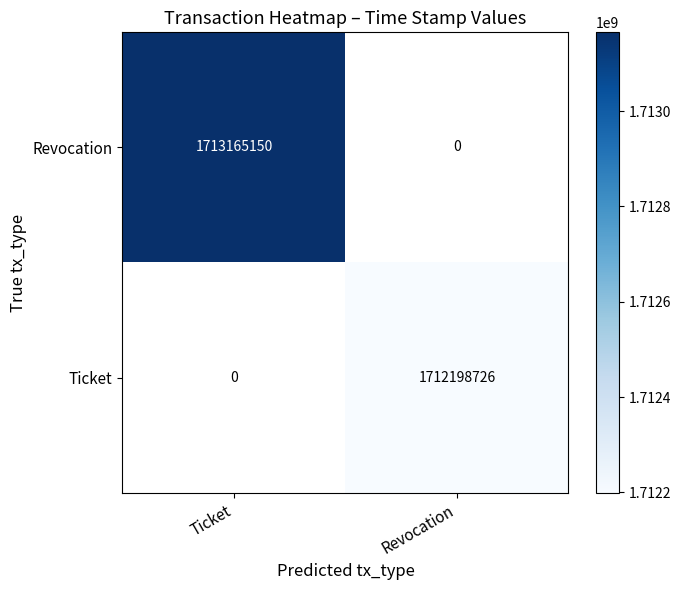

Count the number of categories in the chart.

2